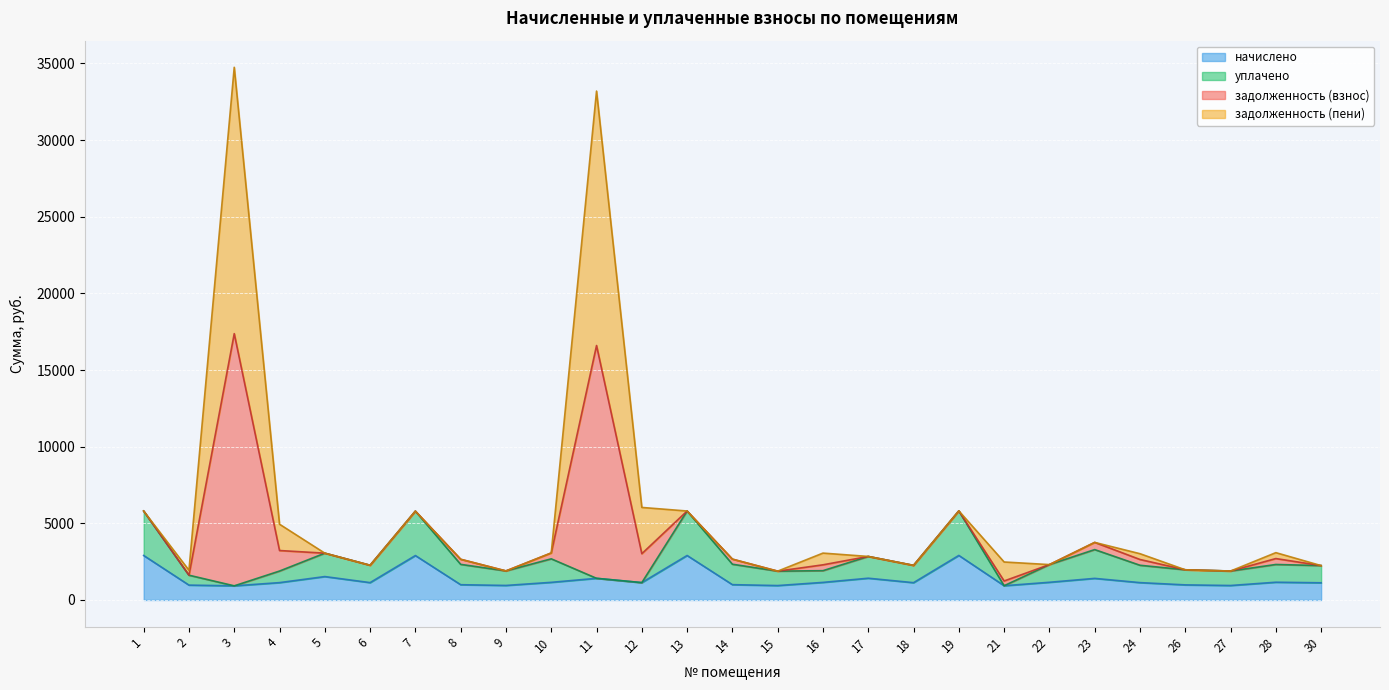

What is the total value across all series at 11?

33198.5